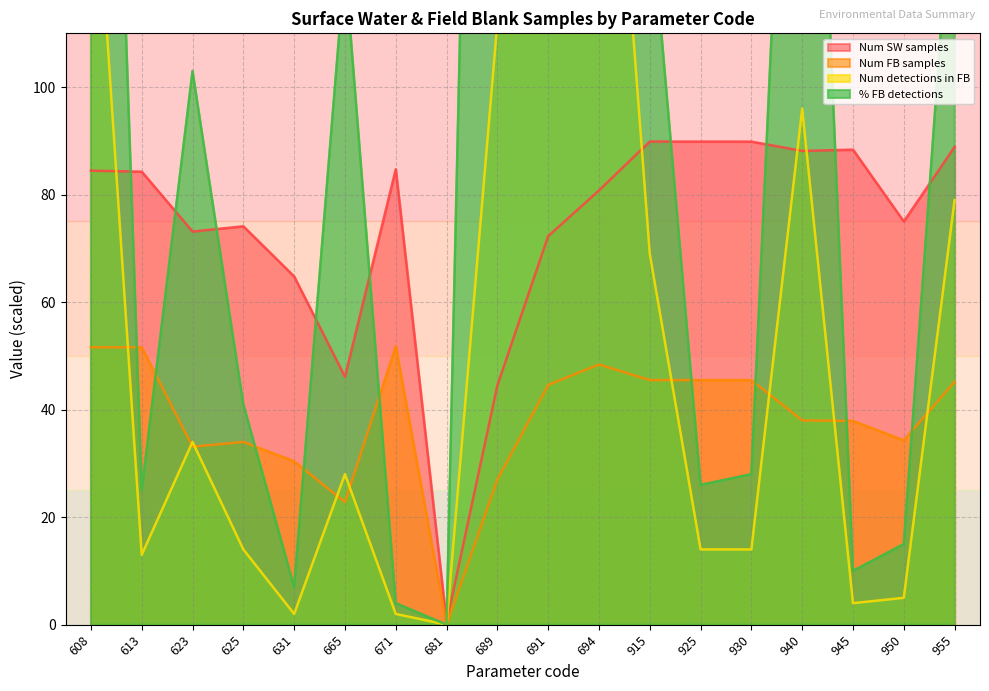

How many data points in % FB detections are above 103?

8